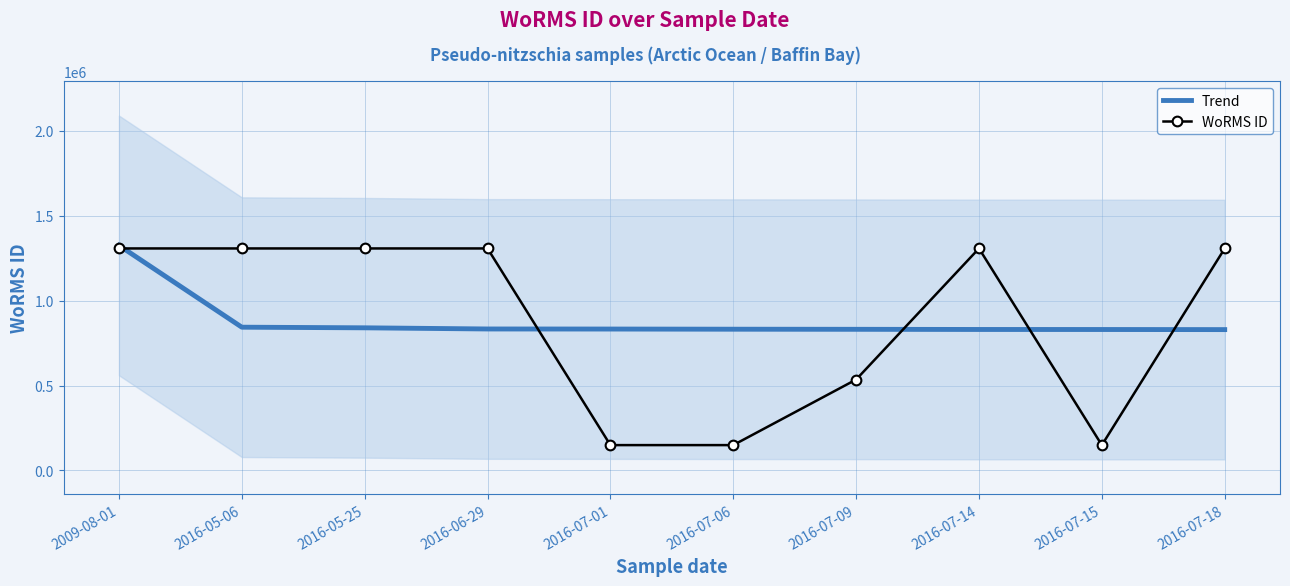

What is the total value across all series at 2016-07-18?

2137181.5